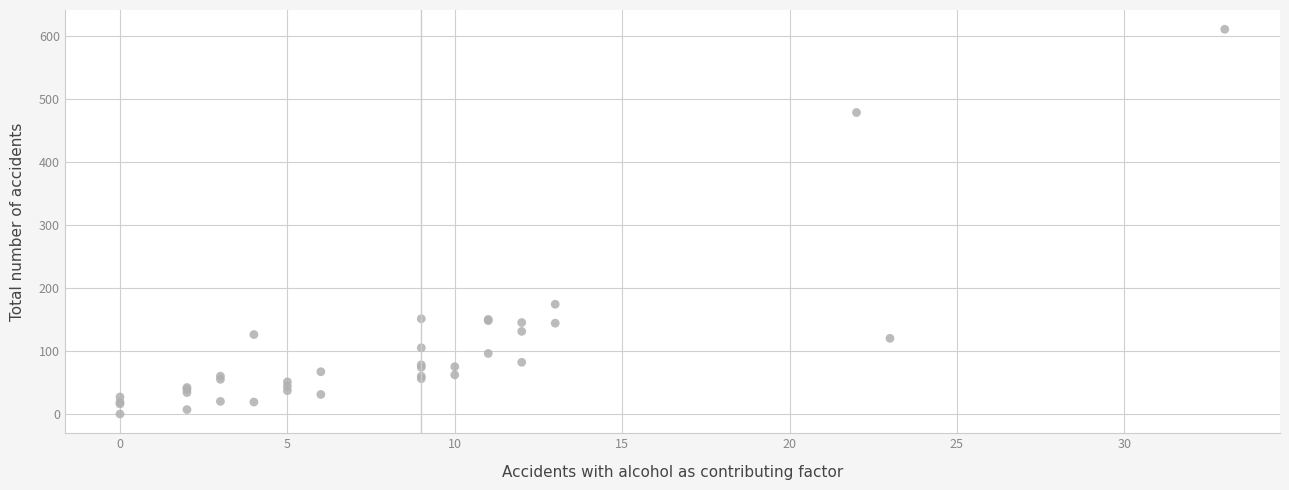

What Y value in the scatter plot is closest to 305?

174